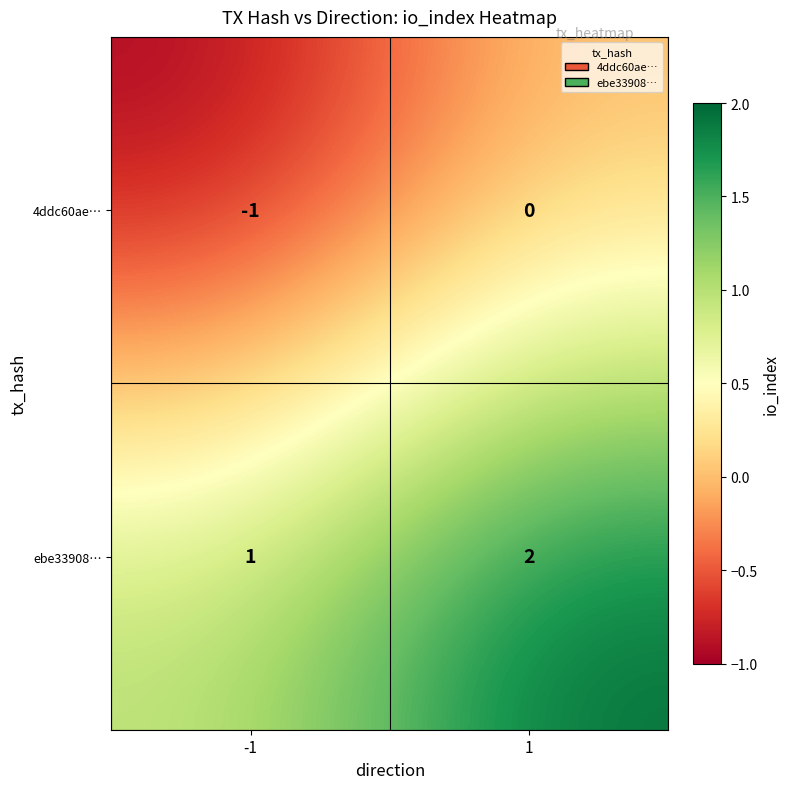

List the labels in order of 4ddc60ae… value, smallest first.

-1, 1